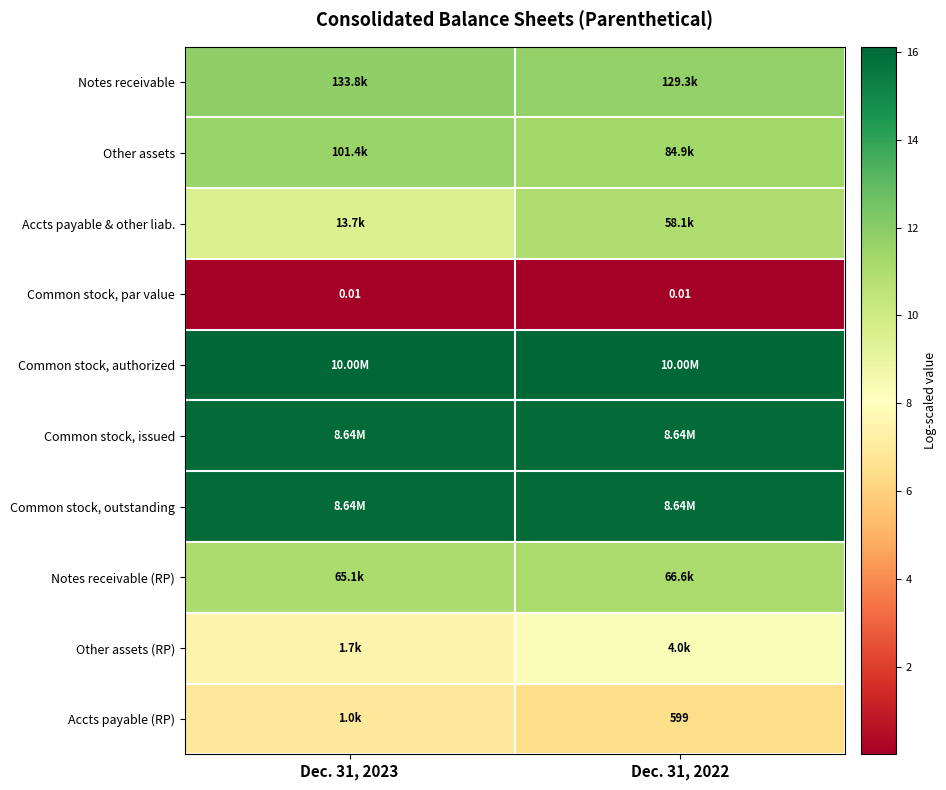

Is the value of Common stock, par value at Dec. 31, 2023 greater than the value of Accts payable (RP) at Dec. 31, 2022?

No